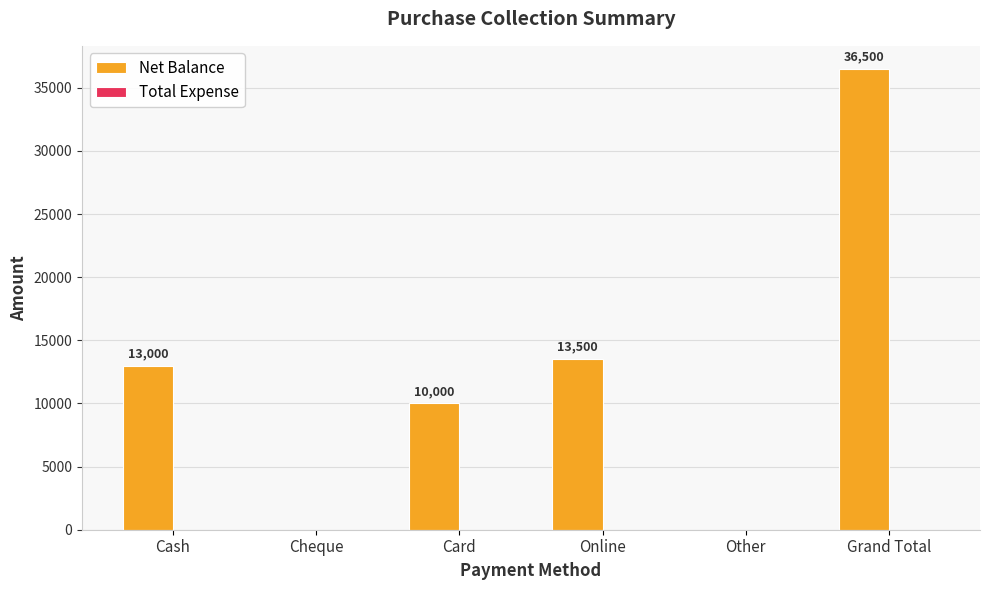

What is the change in value from Cheque to Grand Total?

+36500